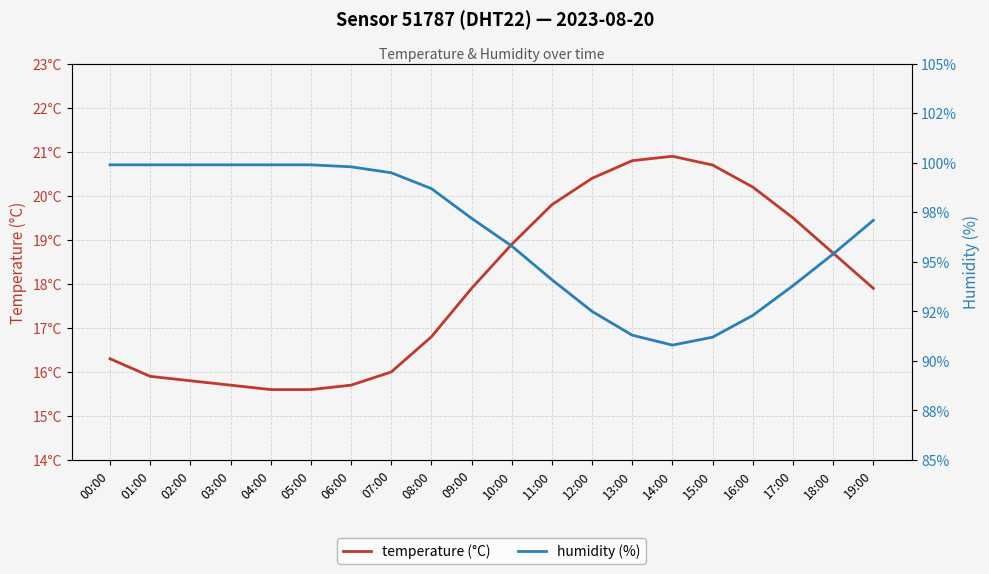

True or false: temperature (°C) and humidity (%) intersect in this chart.

False